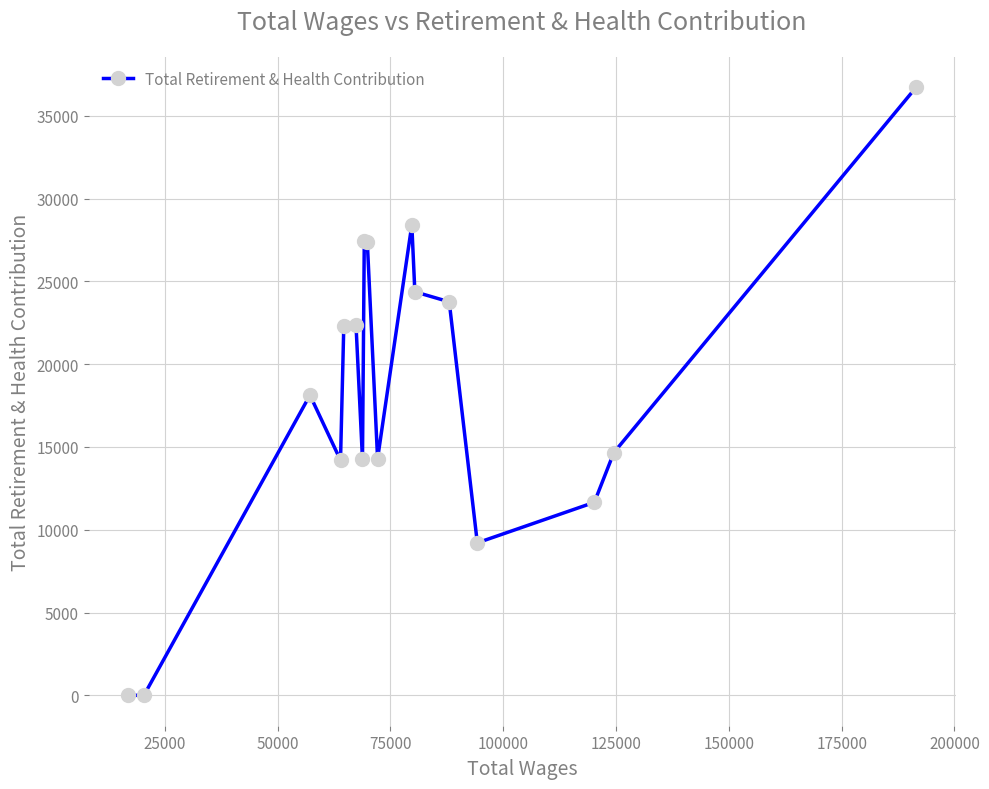

What is the maximum value shown in the chart?

36726